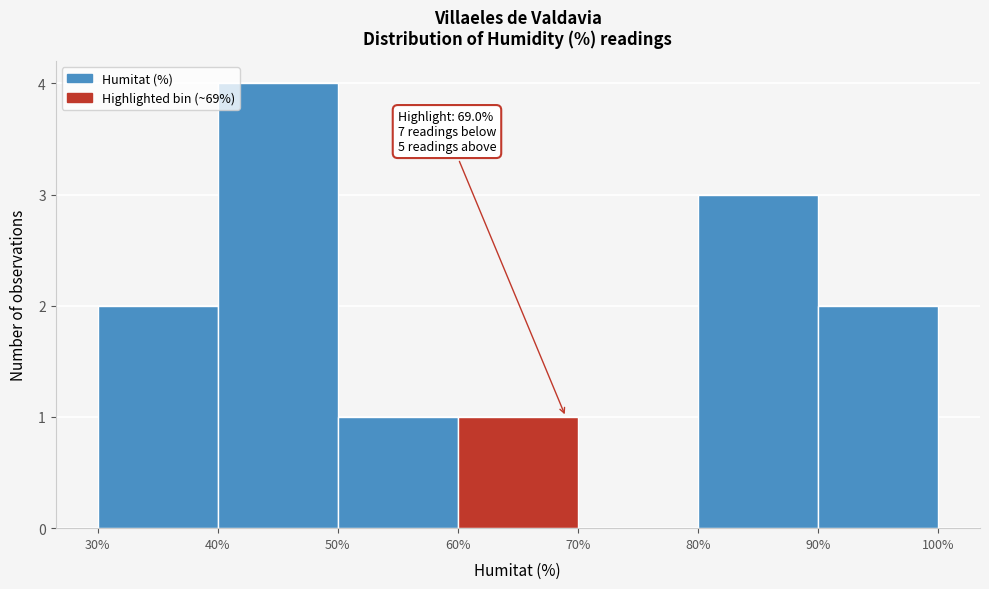

Over which range of the x-axis is the bar tallest?

40% to 50%